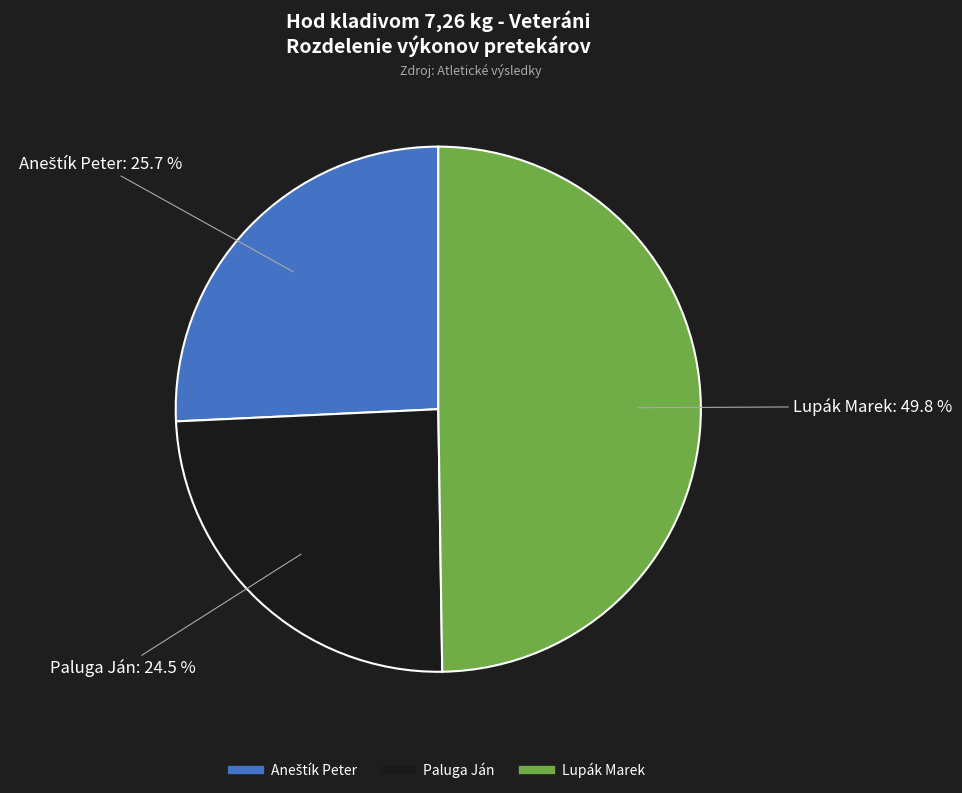

Which slice is the smallest?

Paluga Ján